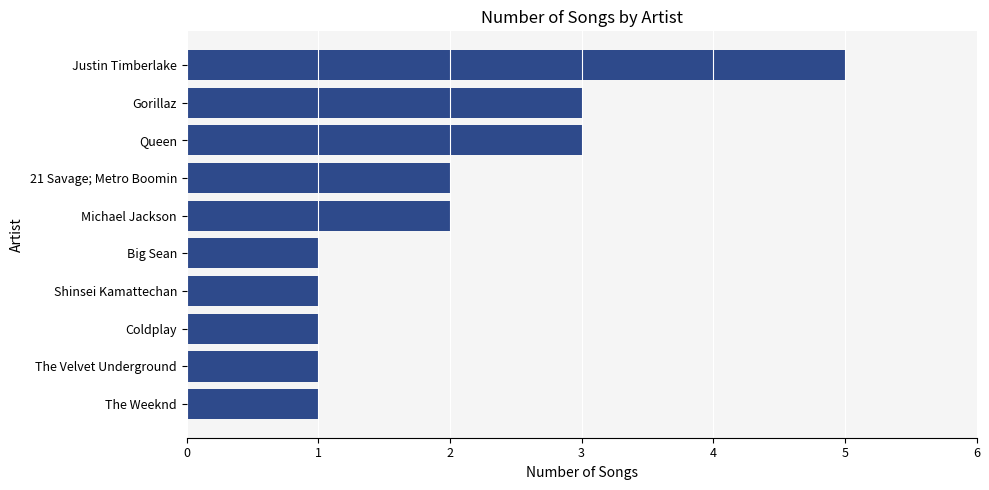

Which label corresponds to the largest value in the chart?

Justin Timberlake